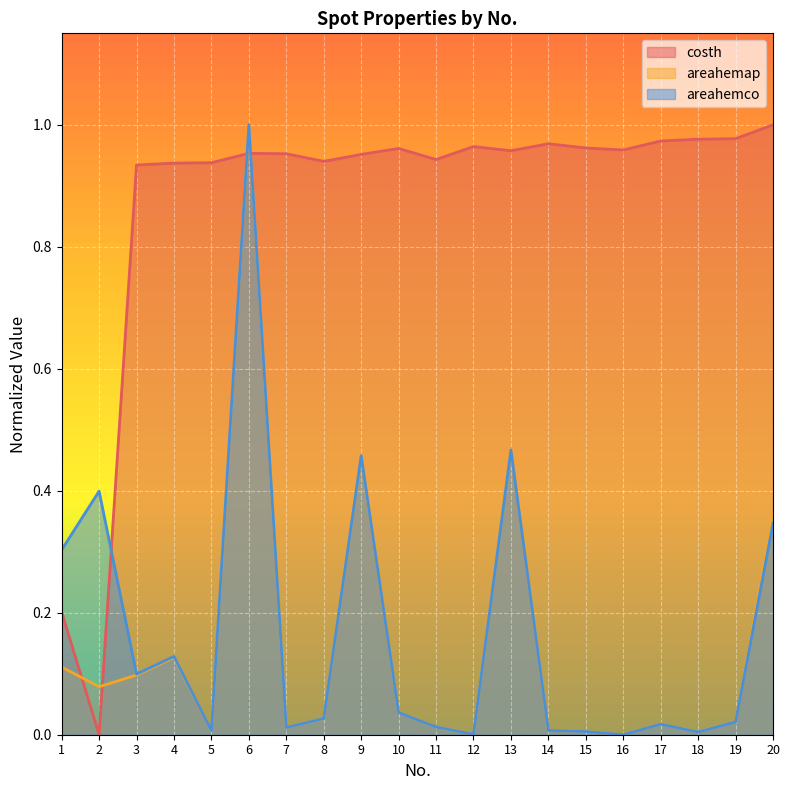

Rank the series by their maximum value, from highest to lowest.

costh, areahemap, areahemco